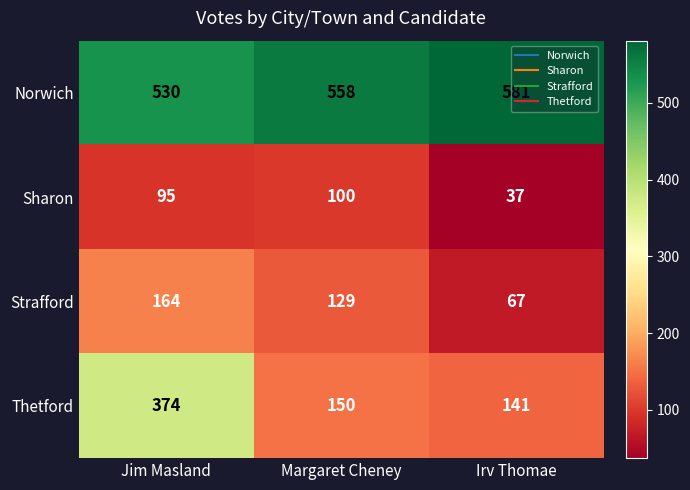

Rank the series by their maximum value, from lowest to highest.

Sharon, Strafford, Thetford, Norwich